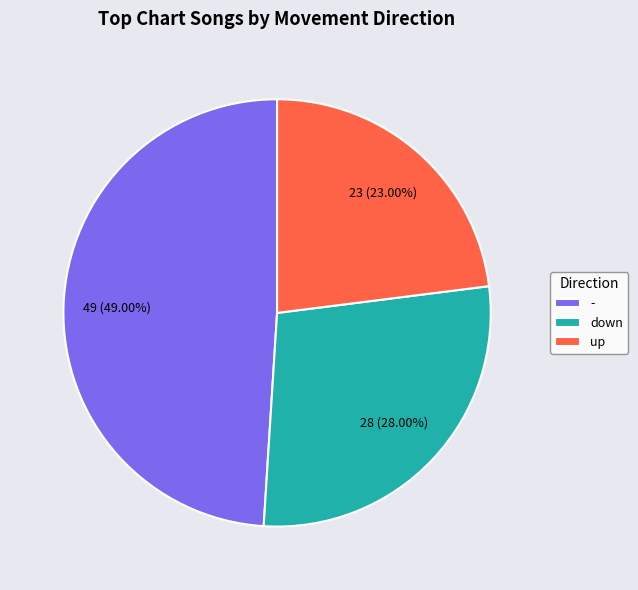

The down slice represents 28% of the pie. True or false?

True